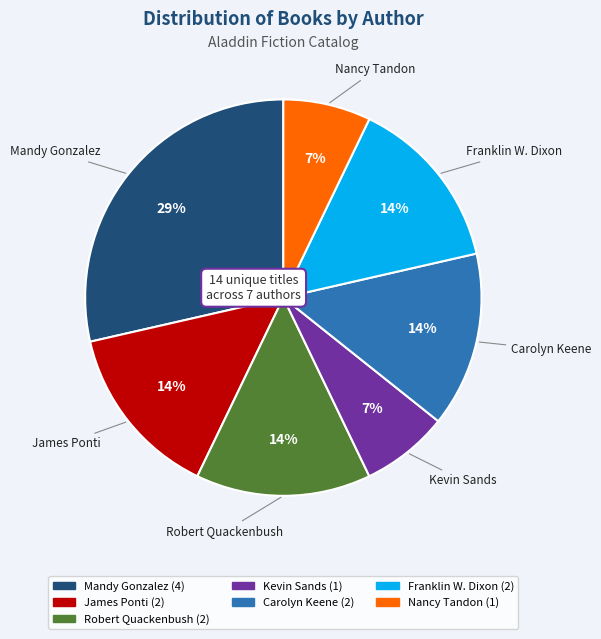

Is there a majority slice in this chart?

No